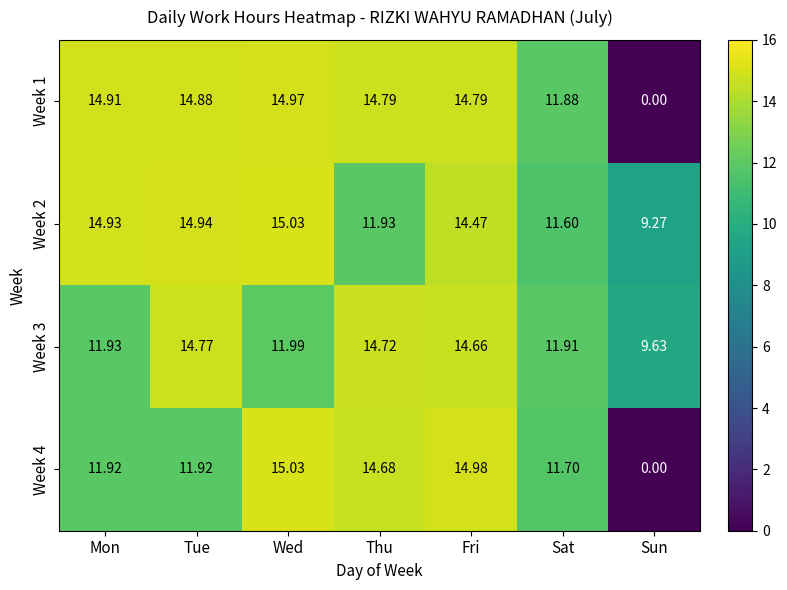

Rank the categories by Week 2 value from highest to lowest.

Wed, Tue, Mon, Fri, Thu, Sat, Sun